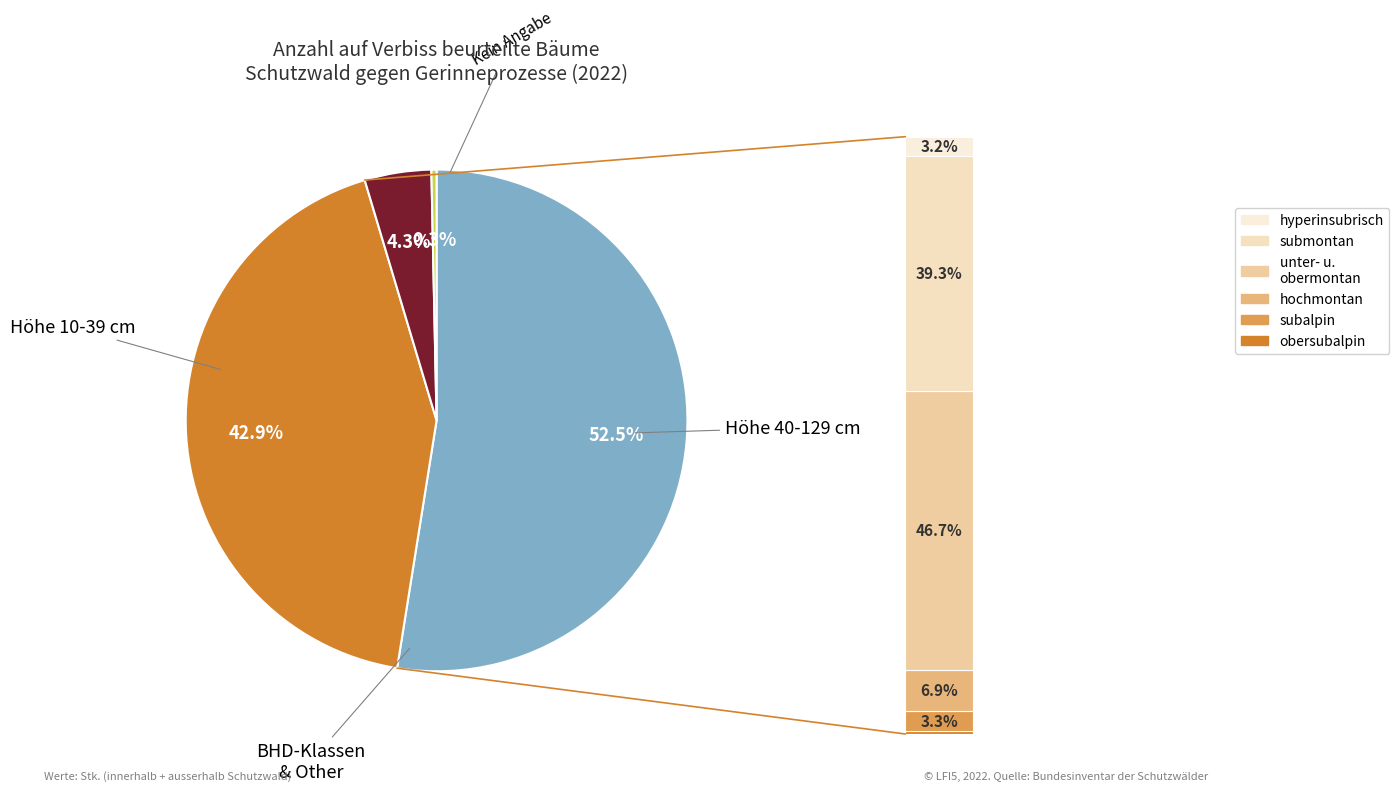

Is it true that Höhe 40-129 cm is 41% of the pie?

False